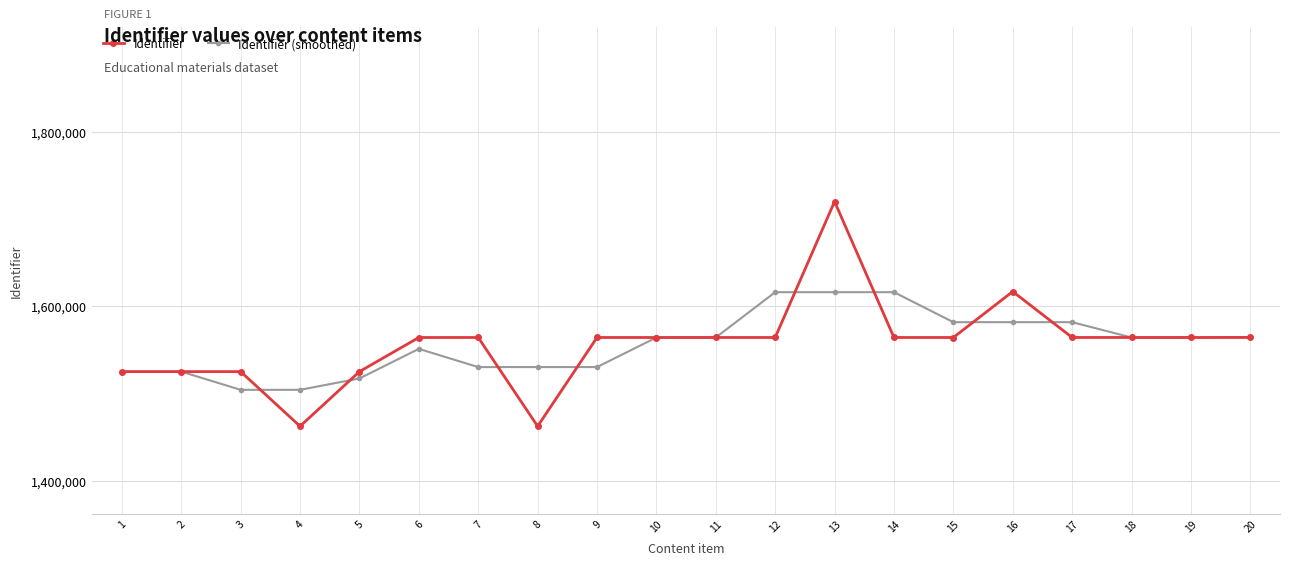

What is the value of the Identifier point at the 3rd from the left?

1524978.0